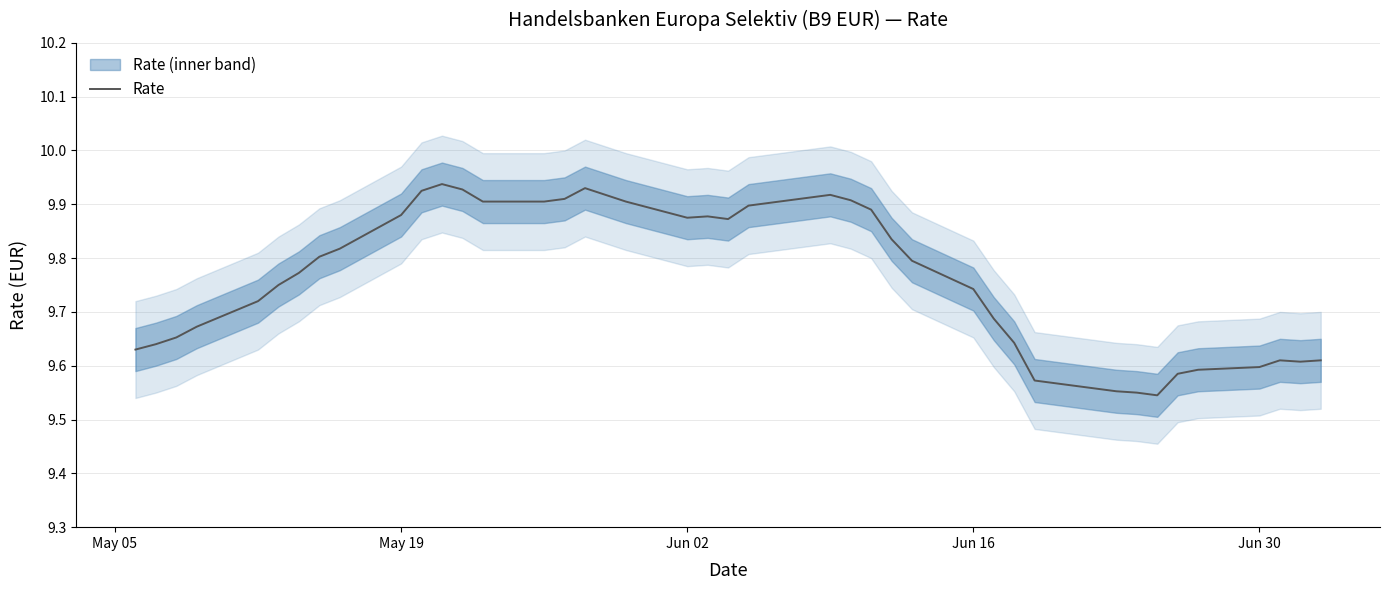

True or false: the data has more than 2 interior local peaks.

True